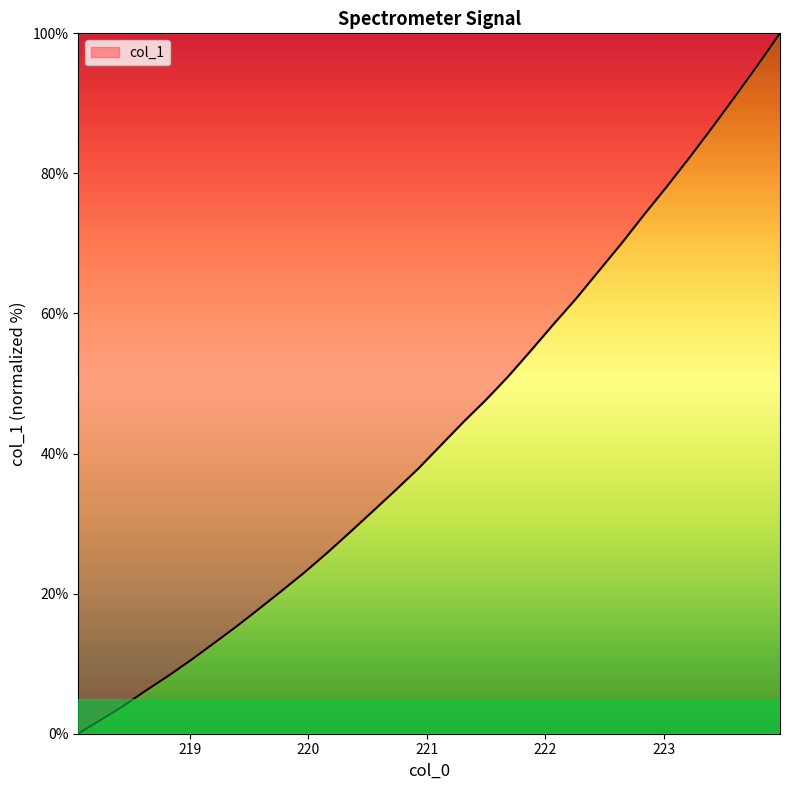

What is the greatest value displayed?

100.0